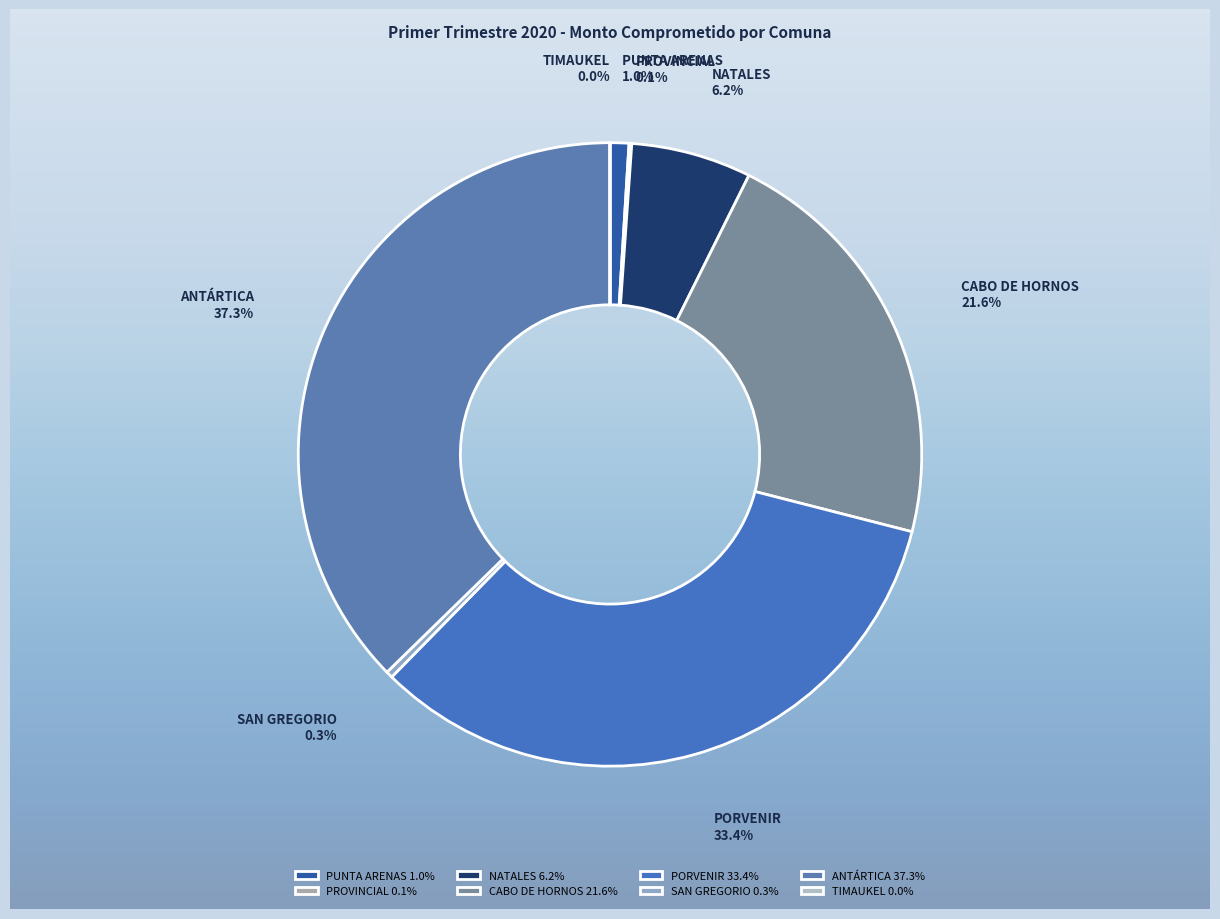

To the nearest percent, what is the average slice percentage?

12%